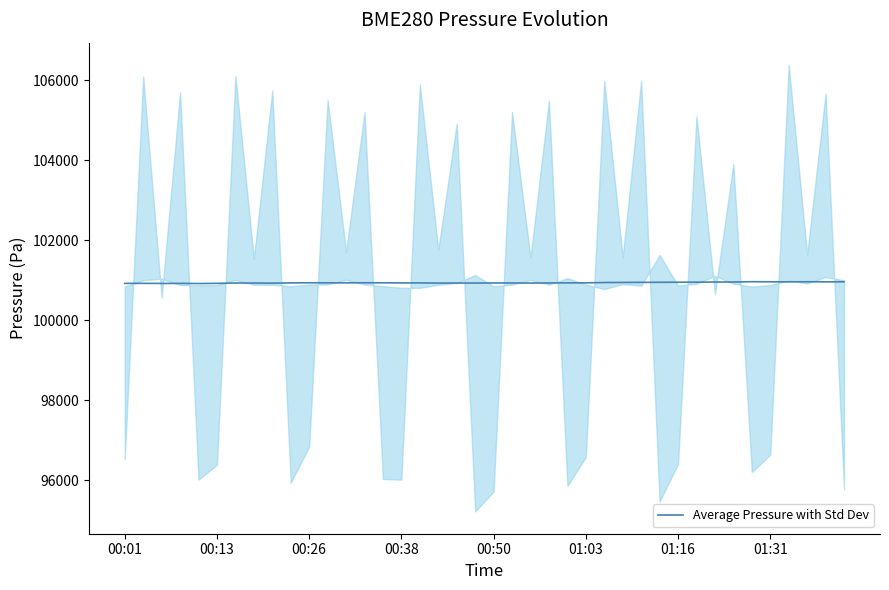

How many values are below 100934?

18